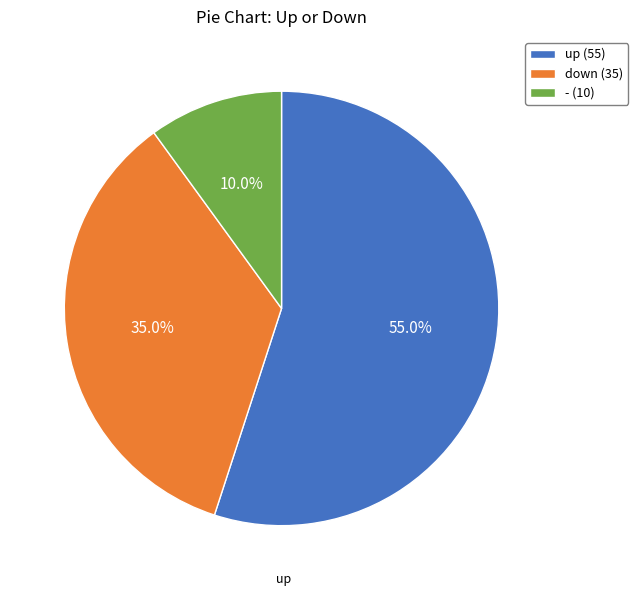

Do - and down together represent more than half of the pie?

No